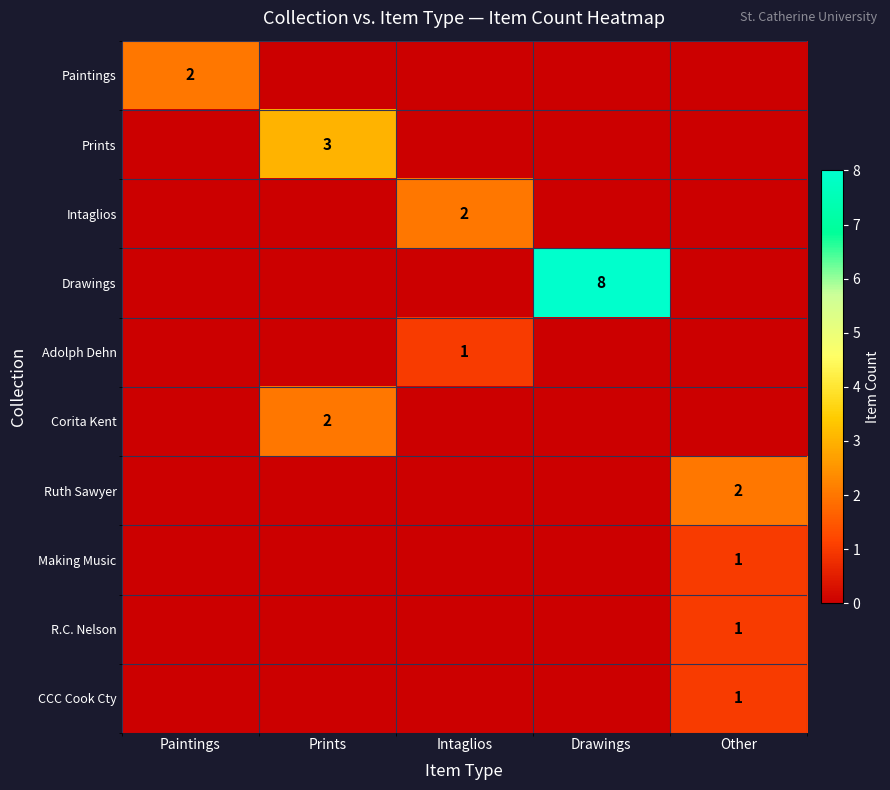

Is it true that Corita Kent equals 3 at Prints?

False